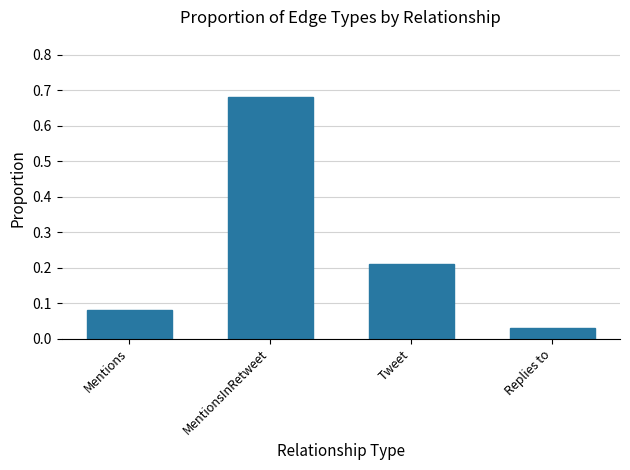

What is the change in value from Mentions to Tweet?

+0.1